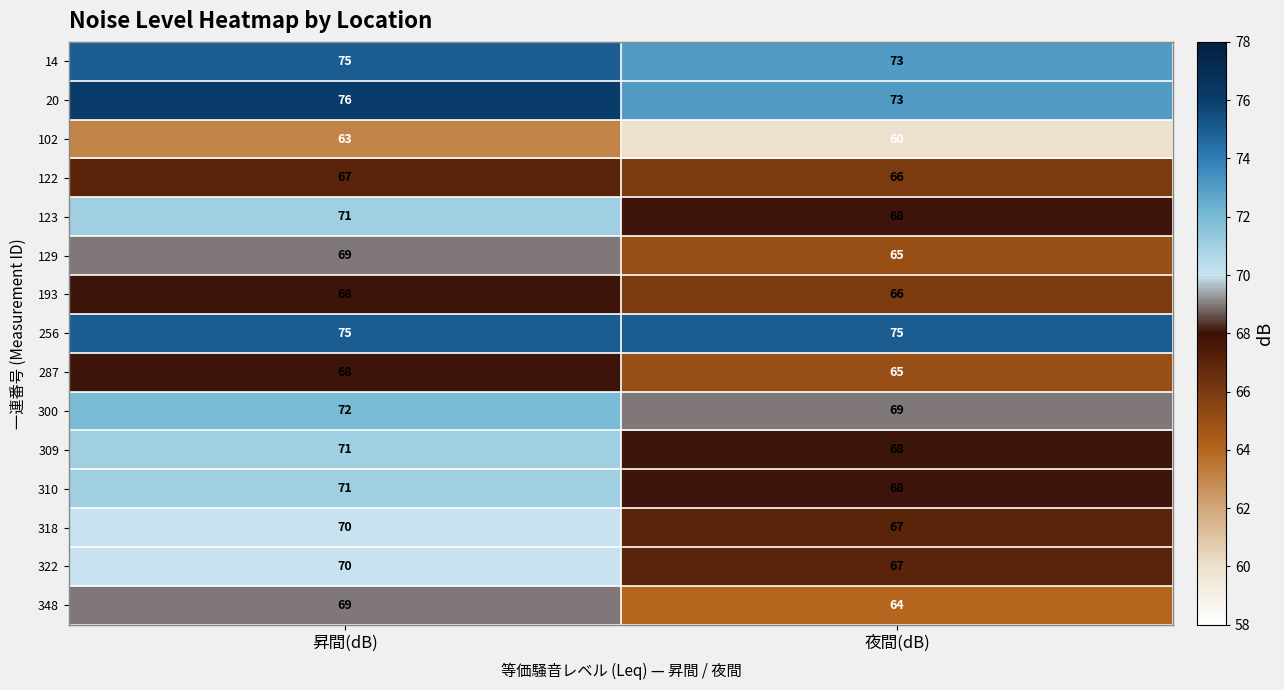

Rank the categories by 123 value from lowest to highest.

夜間(dB), 昇間(dB)